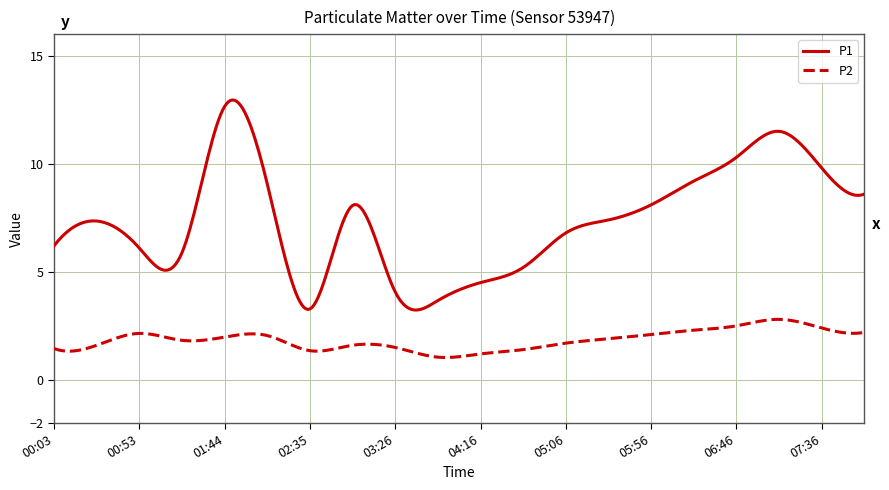

What is the maximum value for P1?

13.0